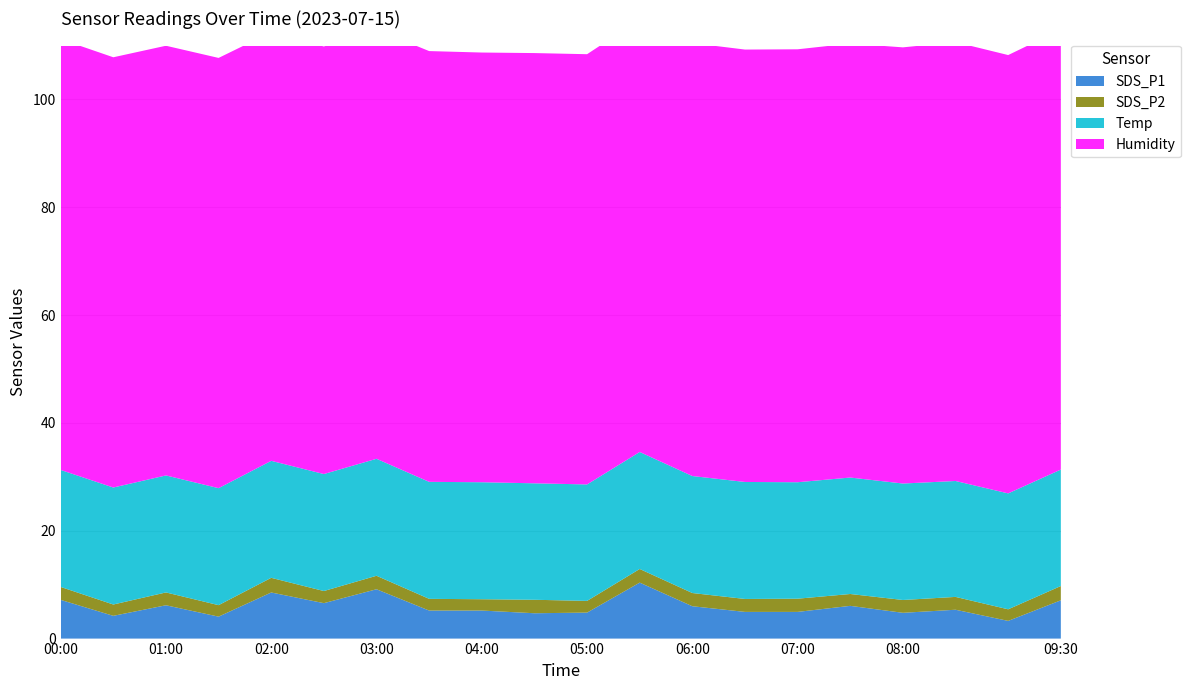

Reading left to right, list all the values displayed in this chart.

SDS_P1: 00:00=7.2	00:30=4.2	01:00=6.2	01:30=4.1	02:00=8.6	02:30=6.6	03:00=9.2	03:30=5.2	04:00=5.2	04:30=4.7	05:00=4.8	05:30=10.4	06:00=6.0	06:30=5.0	07:00=5.0	07:30=6.1	08:00=4.8	08:30=5.3	09:00=3.3	09:30=7.1
SDS_P2: 00:00=2.4	00:30=2.1	01:00=2.4	01:30=2.1	02:00=2.7	02:30=2.2	03:00=2.5	03:30=2.2	04:00=2.1	04:30=2.5	05:00=2.2	05:30=2.5	06:00=2.5	06:30=2.4	07:00=2.5	07:30=2.2	08:00=2.4	08:30=2.4	09:00=2.1	09:30=2.6
Temp: 00:00=21.7	00:30=21.7	01:00=21.7	01:30=21.7	02:00=21.7	02:30=21.7	03:00=21.7	03:30=21.7	04:00=21.7	04:30=21.6	05:00=21.6	05:30=21.7	06:00=21.7	06:30=21.7	07:00=21.6	07:30=21.6	08:00=21.6	08:30=21.5	09:00=21.5	09:30=21.6
Humidity: 00:00=79.9	00:30=79.8	01:00=79.7	01:30=79.8	02:00=79.5	02:30=79.3	03:00=79.6	03:30=79.9	04:00=79.7	04:30=79.8	05:00=79.8	05:30=80.2	06:00=80.3	06:30=80.2	07:00=80.3	07:30=80.5	08:00=80.9	08:30=81.4	09:00=81.3	09:30=81.6